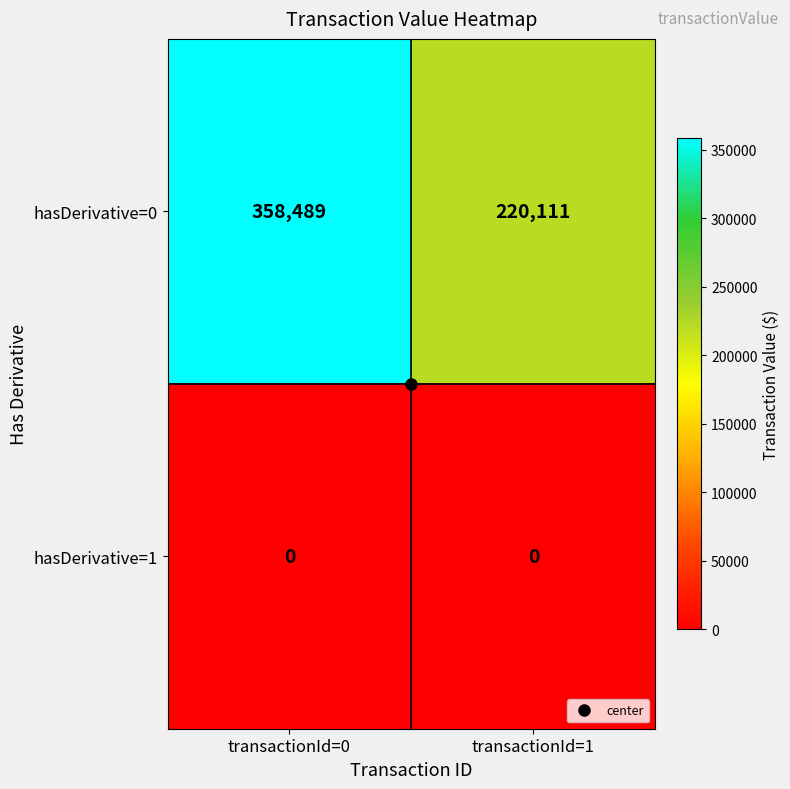

At transactionId=1, list the series in order from smallest to largest.

hasDerivative=1, hasDerivative=0